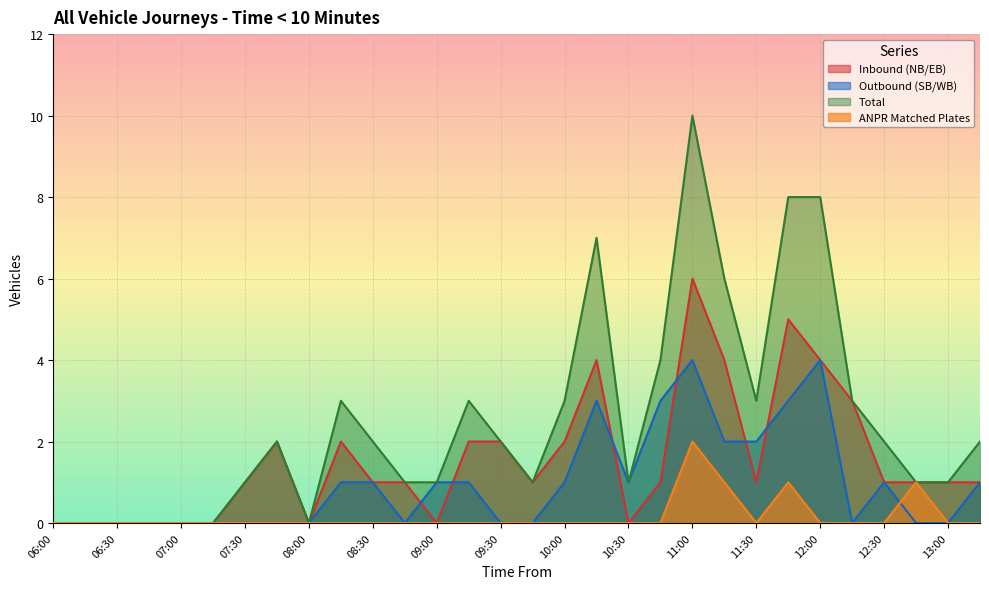

What is the total value across all series at 07:30?

2